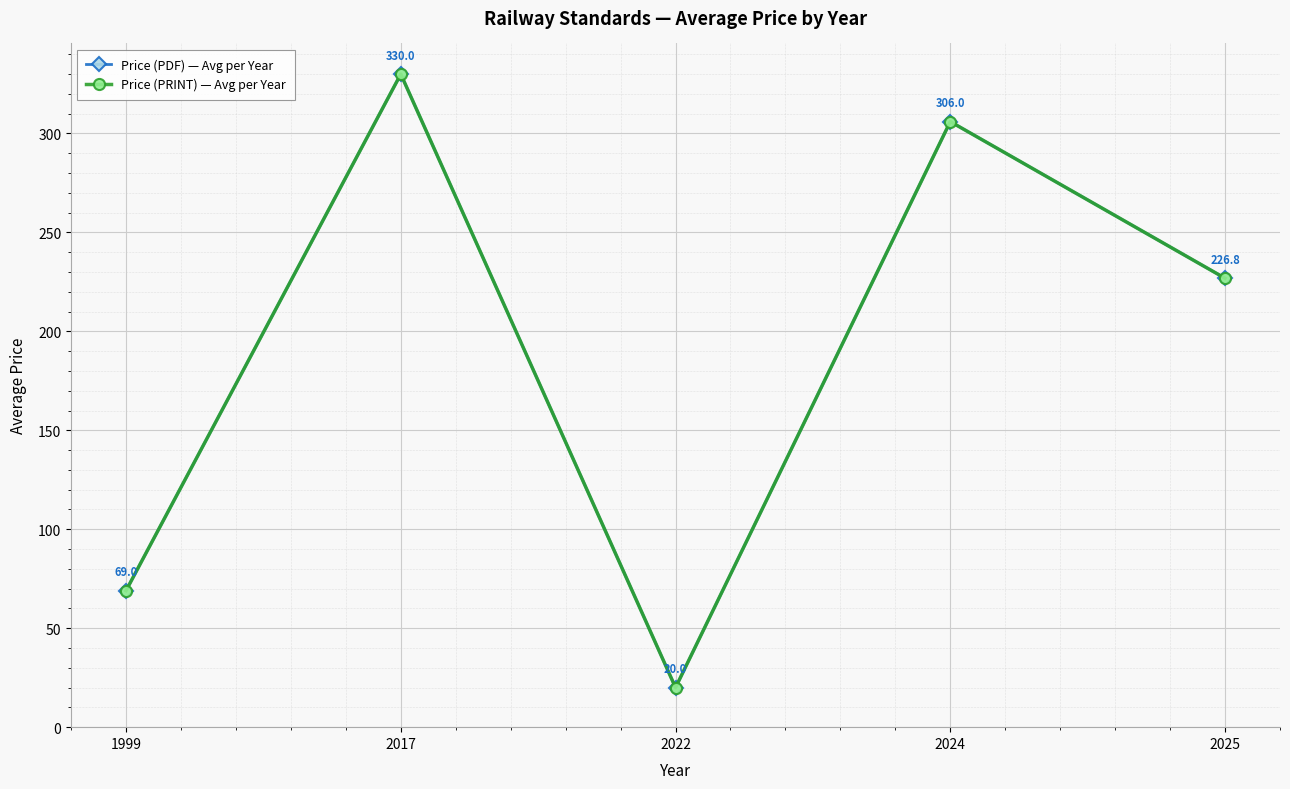

Reading left to right, list all the values displayed in this chart.

Price (PDF) — Avg per Year: 69.0	330.0	20.0	306.0	226.8
Price (PRINT) — Avg per Year: 69.0	330.0	20.0	306.0	226.8